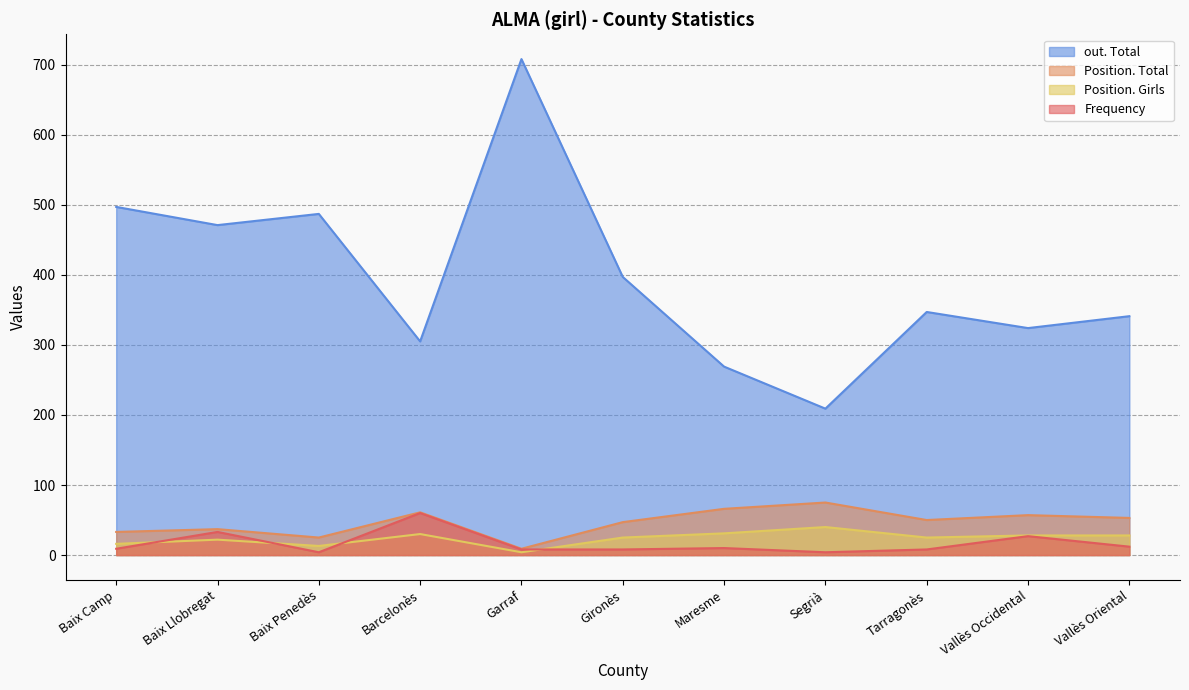

What are all the series names shown in the legend?

out. Total, Position. Total, Position. Girls, Frequency